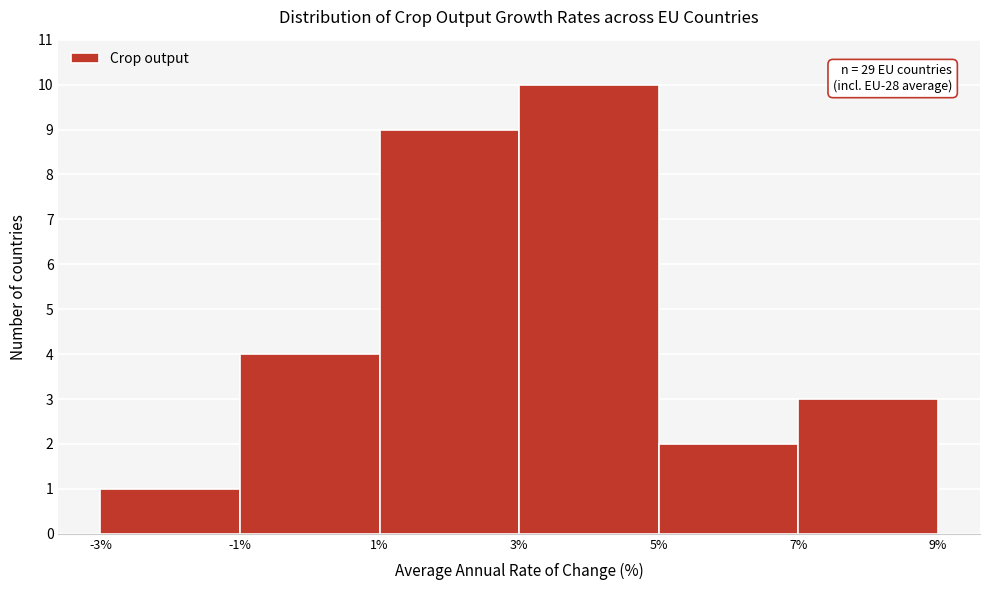

Over which range of the x-axis is the bar tallest?

3% to 5%